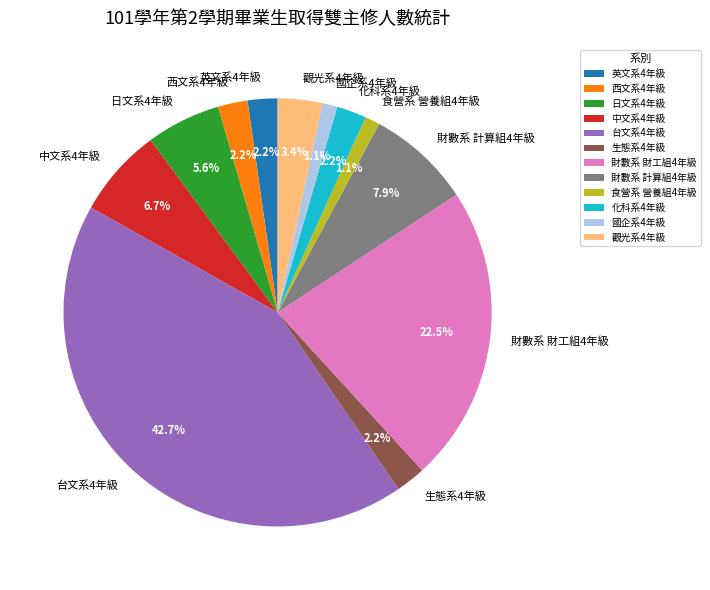

How many slices are in this pie chart?

12